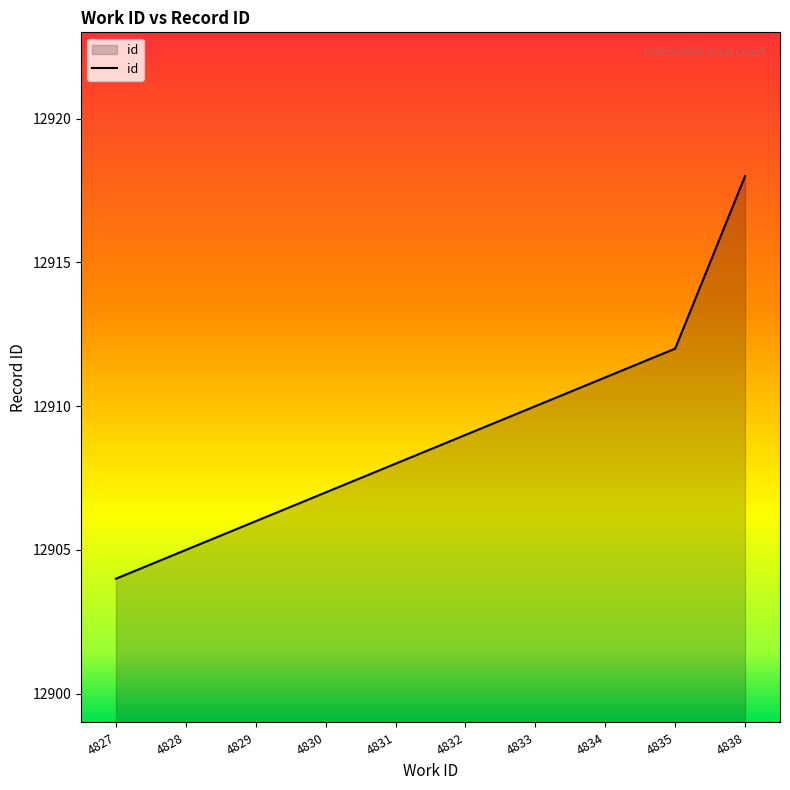

What is the ratio of the value at 4828 to the value at 4829?

1.0